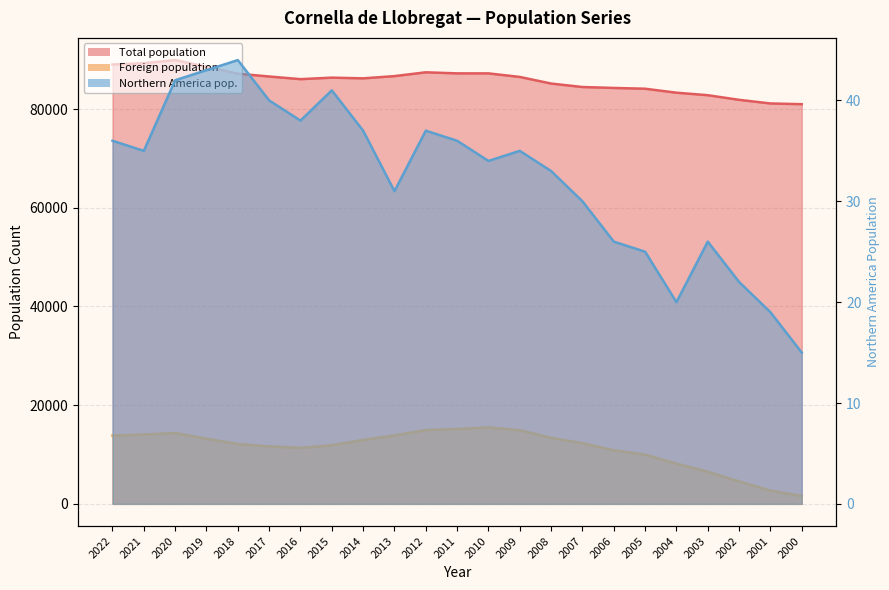

Reading left to right, what are all the values shown in this chart?

Total population: 89039	89300	89936	88592	87173	86610	86072	86376	86234	86687	87458	87243	87240	86519	85180	84477	84289	84131	83327	82817	81881	81145	80998
Foreign population: 13847	14055	14356	13212	12127	11635	11348	11893	12959	13870	14961	15171	15498	14929	13383	12297	10867	9978	8151	6525	4547	2694	1613
Northern America pop.: 36	35	42	43	44	40	38	41	37	31	37	36	34	35	33	30	26	25	20	26	22	19	15